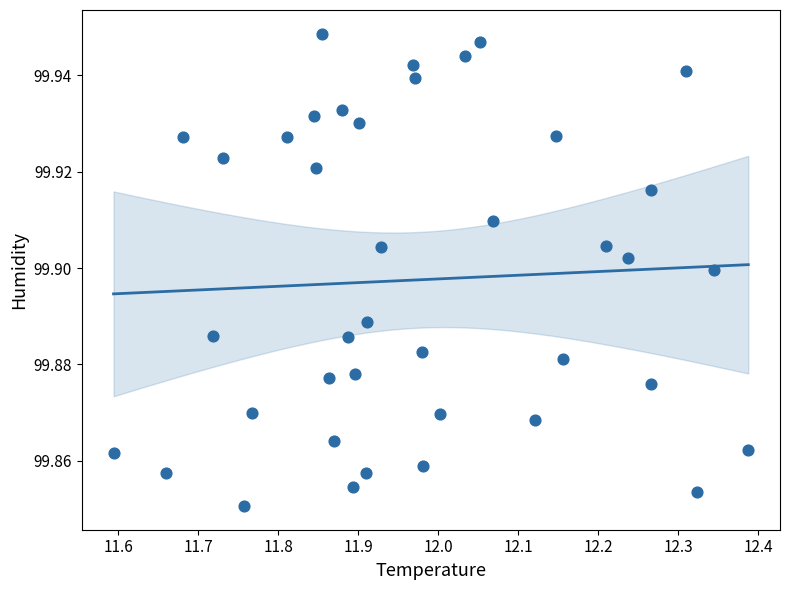

What is the range of X values (max minus min)?

0.8